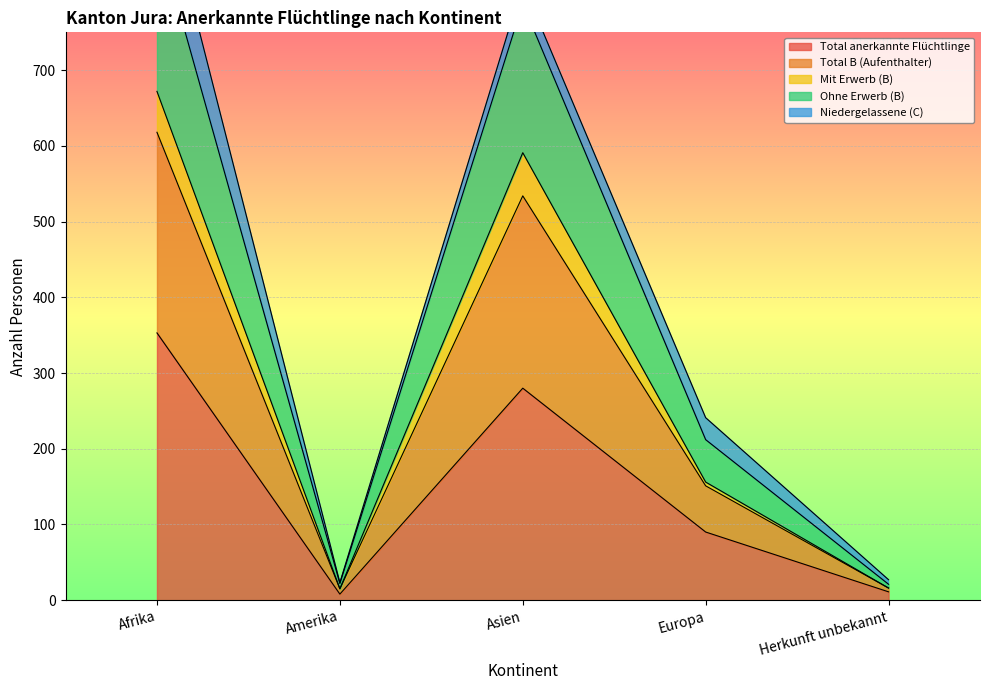

What is the value of the Ohne Erwerb (B) point at the 2nd from the left?

15